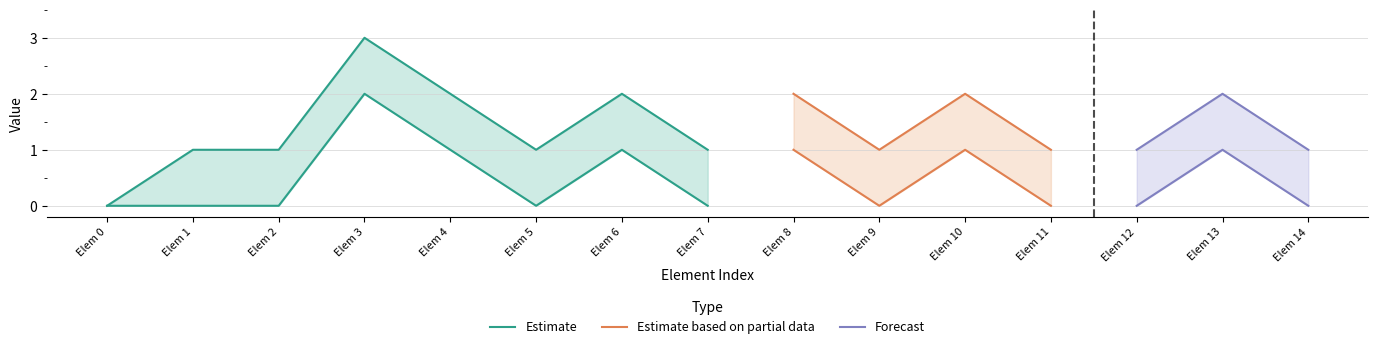

The value of Min at Extension.extension:reference.extension is 1. True or false?

False